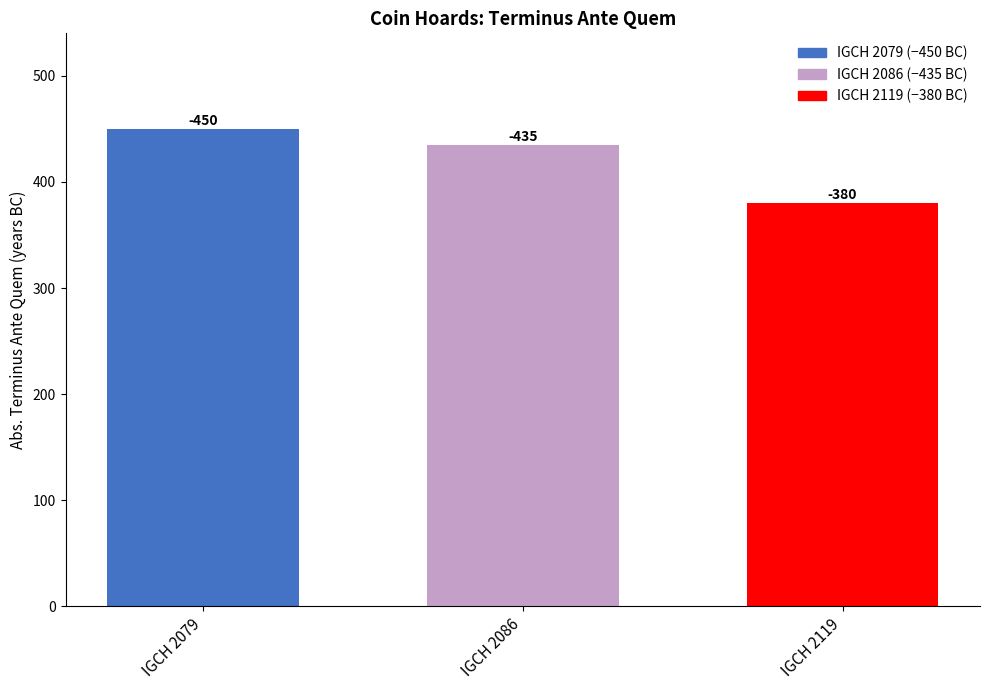

Reading left to right, transcribe all the data shown in this chart.

450	435	380